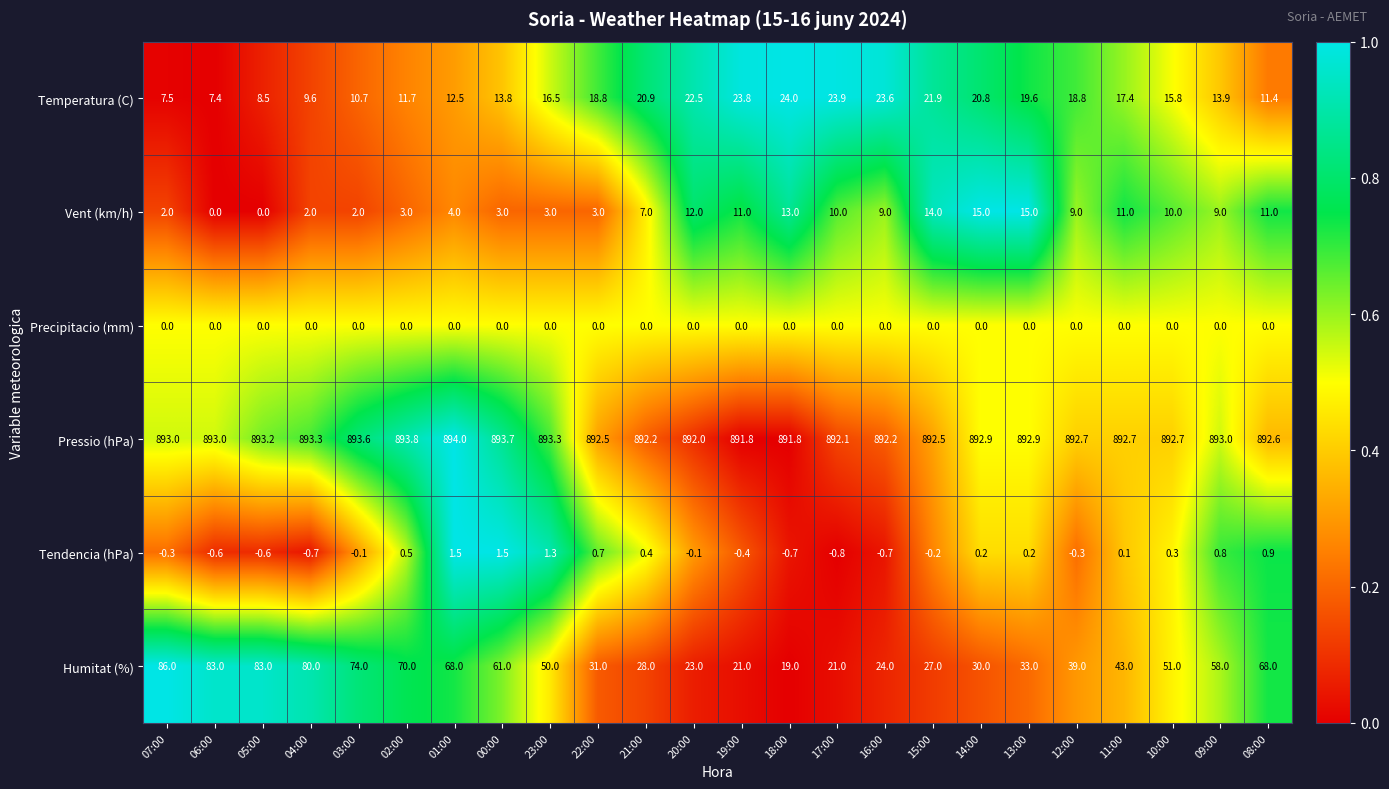

Count the number of data series in this chart.

6